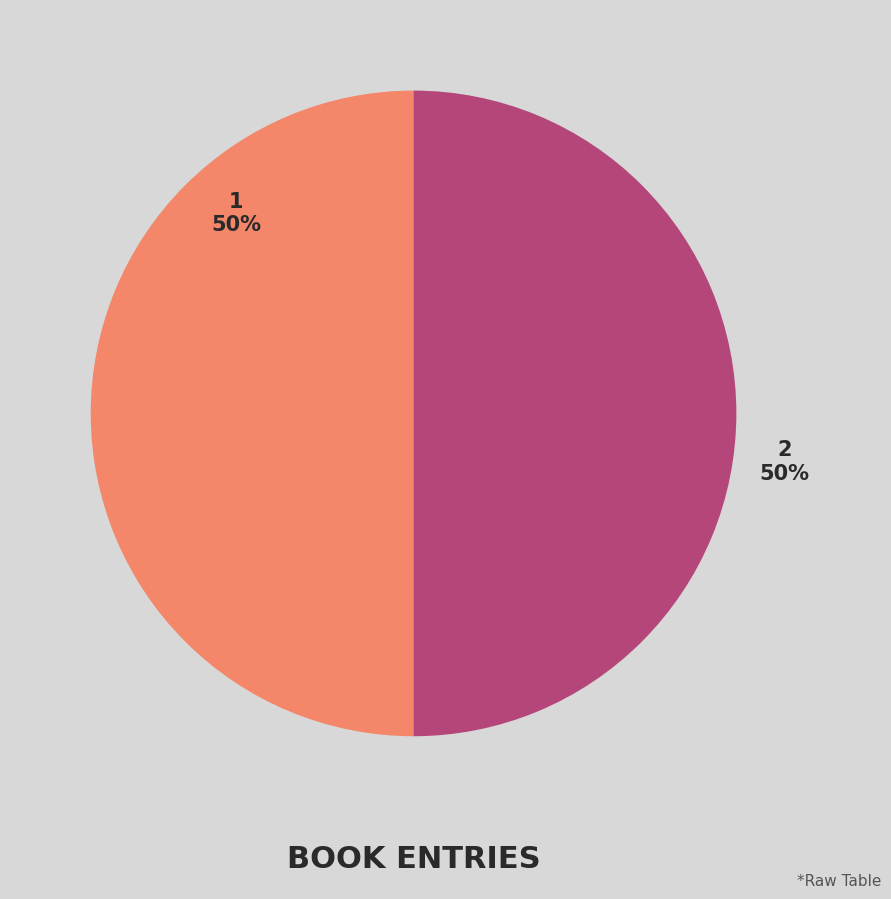

True or false: 2 accounts for 50% of the total.

True